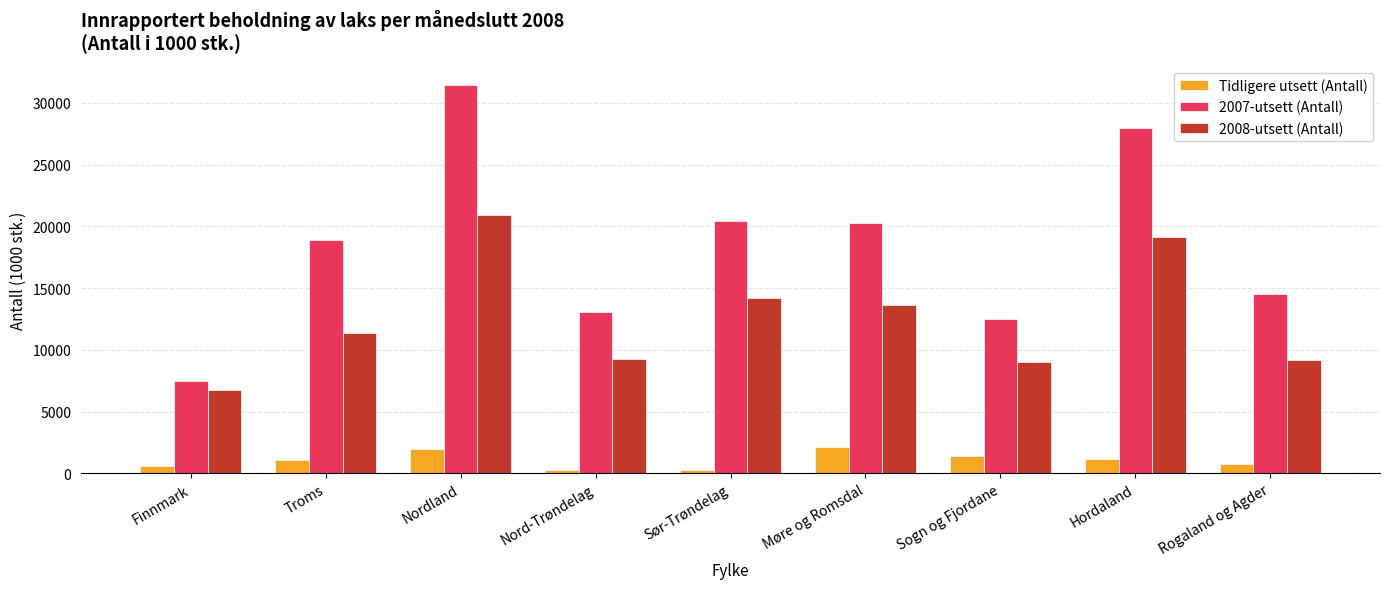

Between Nordland and Nord-Trøndelag, which series saw the biggest shift?

2007-utsett (Antall)